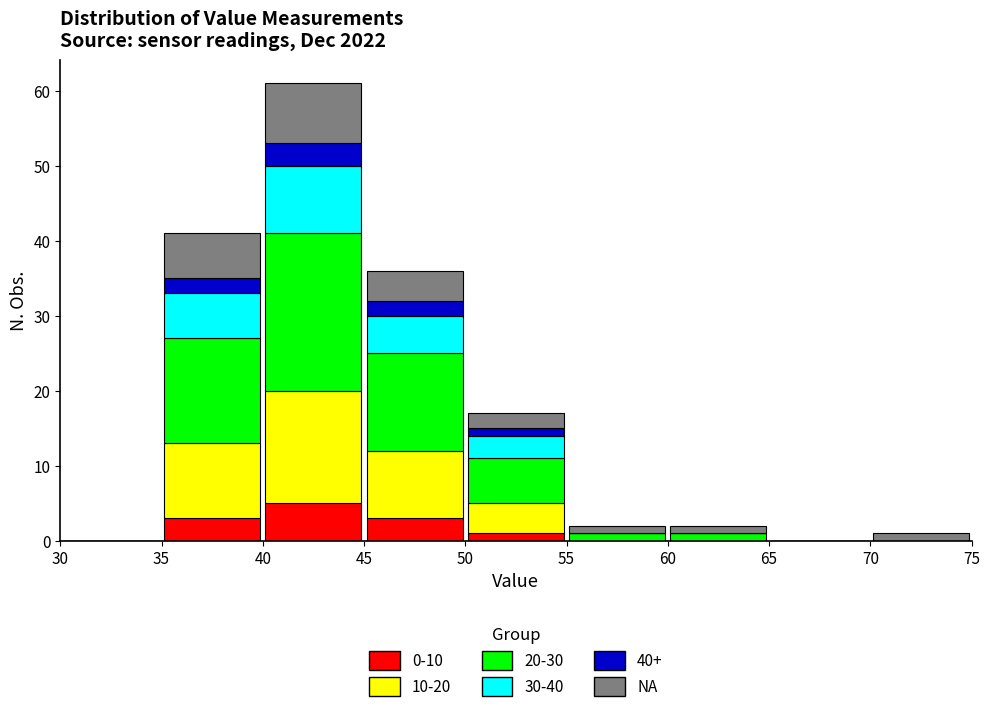

Which range on the x-axis has the tallest stacked bar (by total height)?

40 to 45